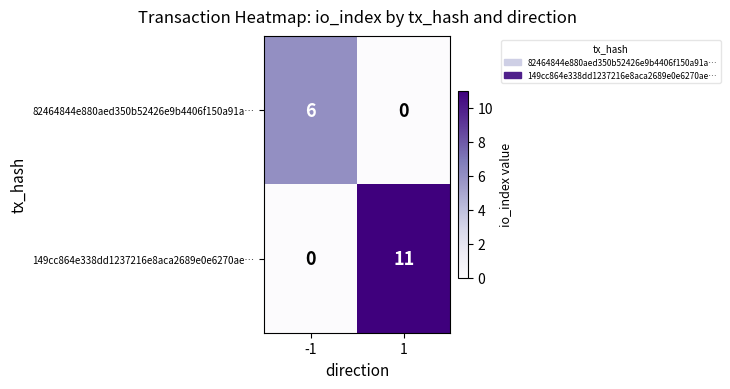

Rank the series by their maximum value, from highest to lowest.

149cc864e338dd1237216e8aca2689e0e6270ae…, 82464844e880aed350b52426e9b4406f150a91a…